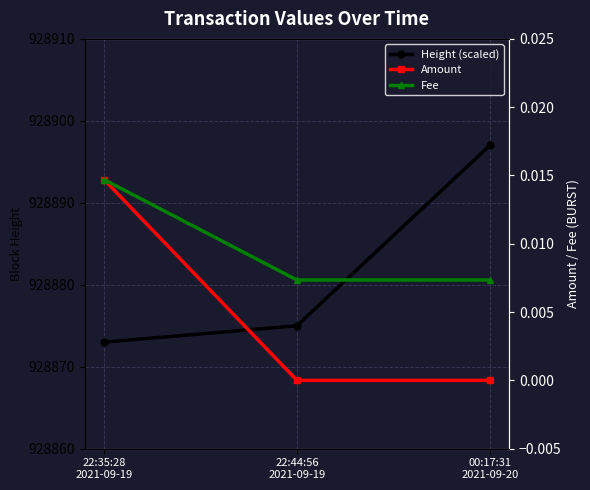

Reading left to right, what are all the values shown in this chart?

Height (scaled): 928873.0	928875.0	928897.0
Amount: 0.0	0.0	0.0
Fee: 0.0	0.0	0.0